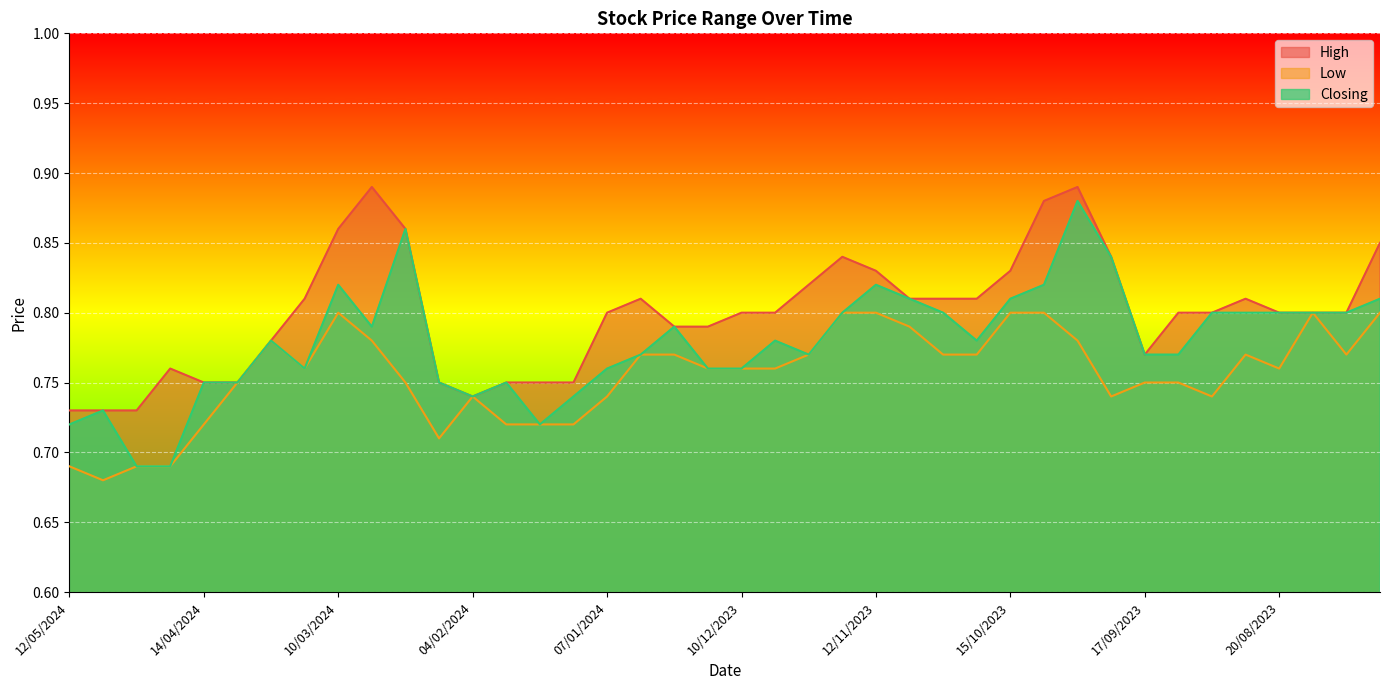

Is it true that Low equals 0.5 at 10/12/2023?

False